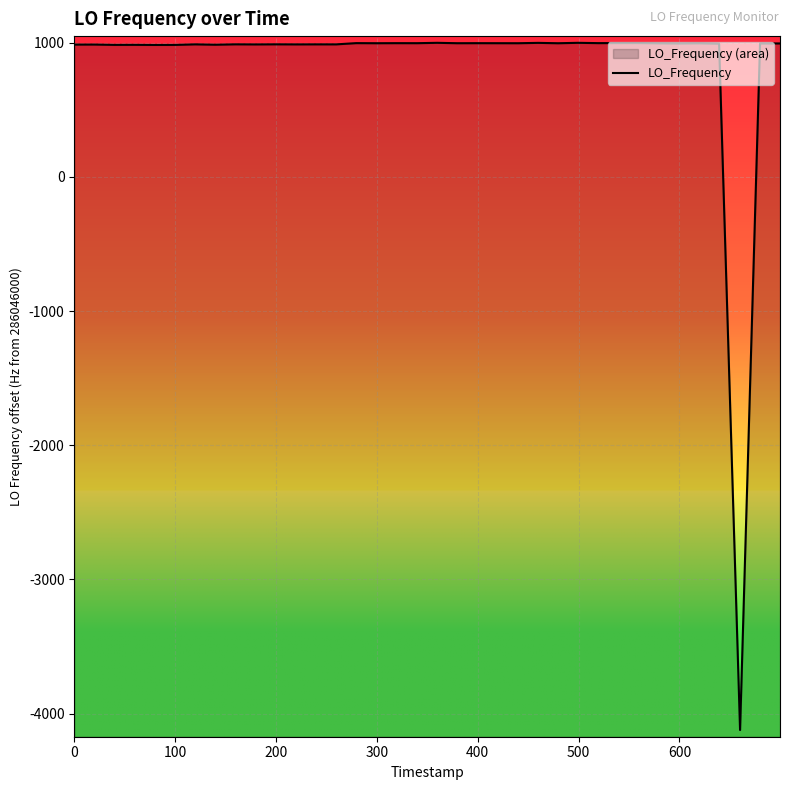

How many data points are less than 286046996?

20